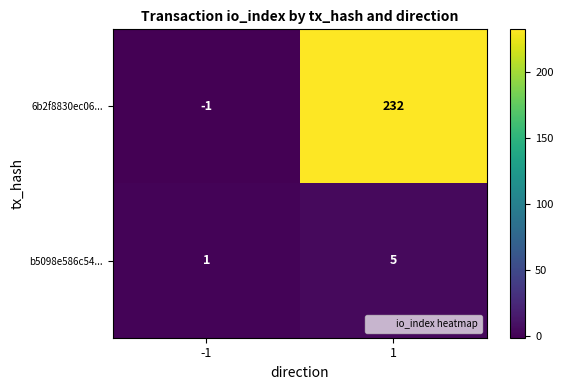

What is the total value across all series at 1?

237